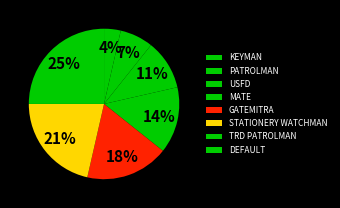

What percentage is NOT represented by TRD PATROLMAN?

75.0%